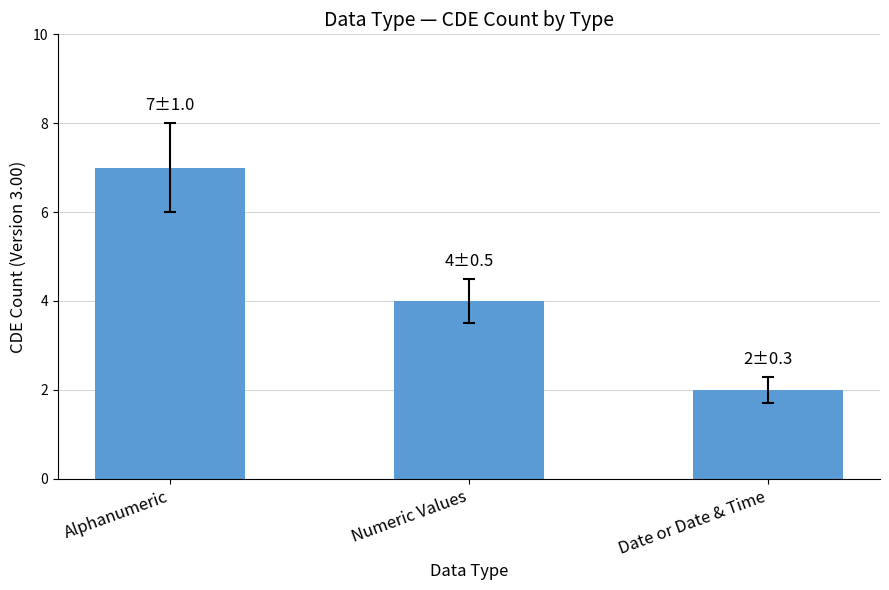

Reading left to right, transcribe all the data shown in this chart.

7	4	2